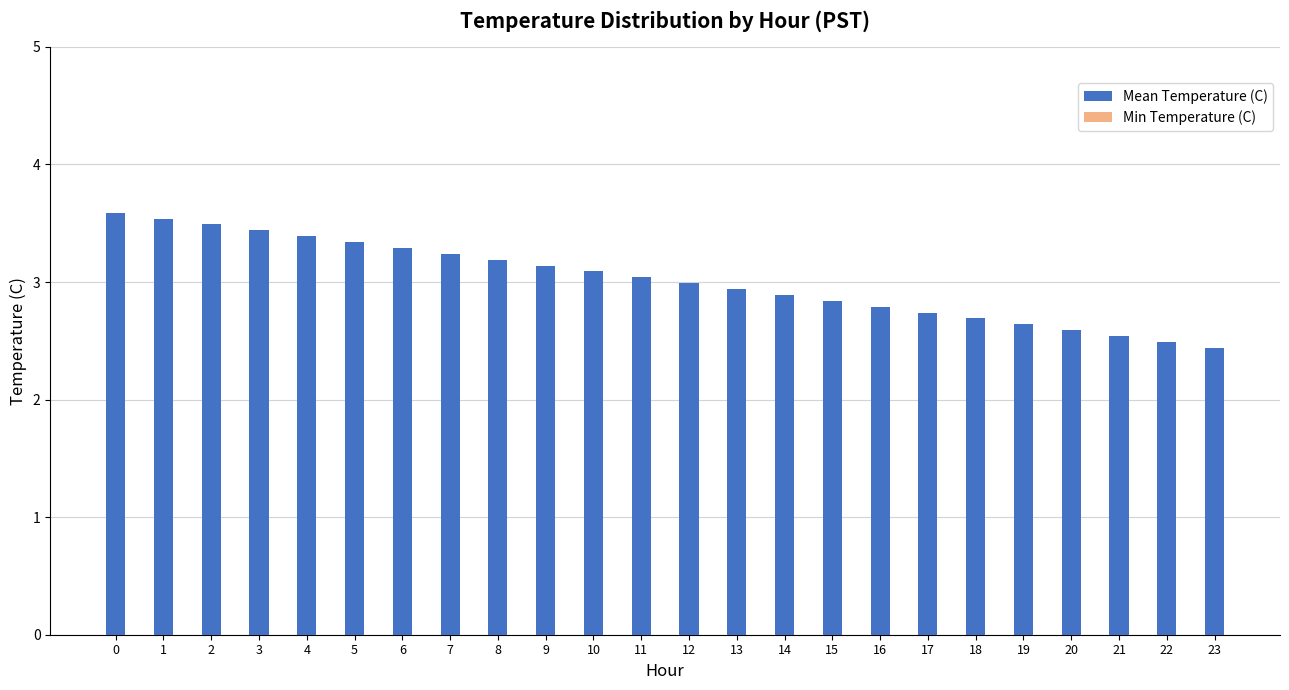

What is the average value of the Min Temperature (C) series?

2.7